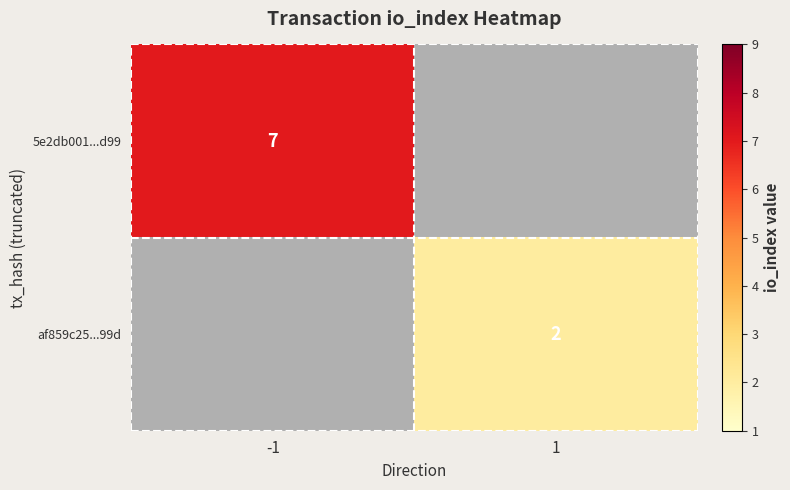

The value of af859c25...99d at 1 is 4. True or false?

False